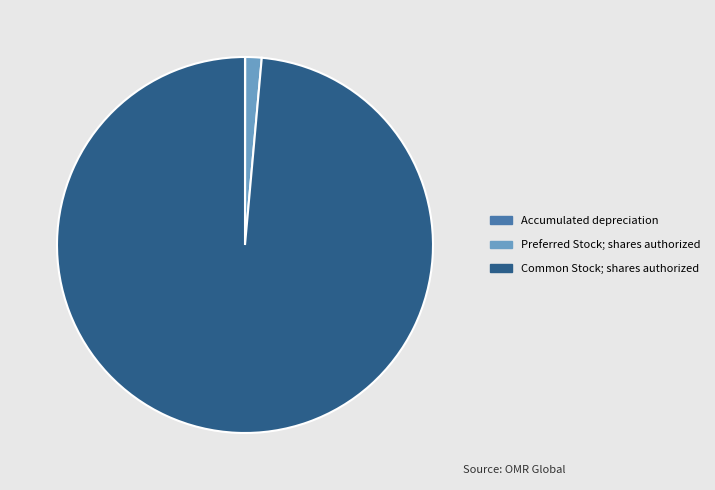

What is the majority slice?

Common Stock; shares authorized